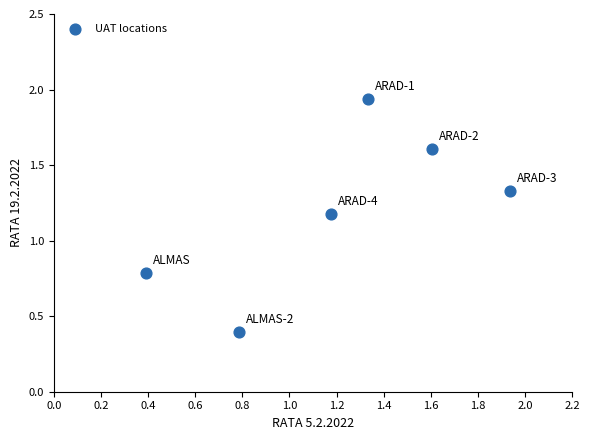

What is the average X value?

1.2